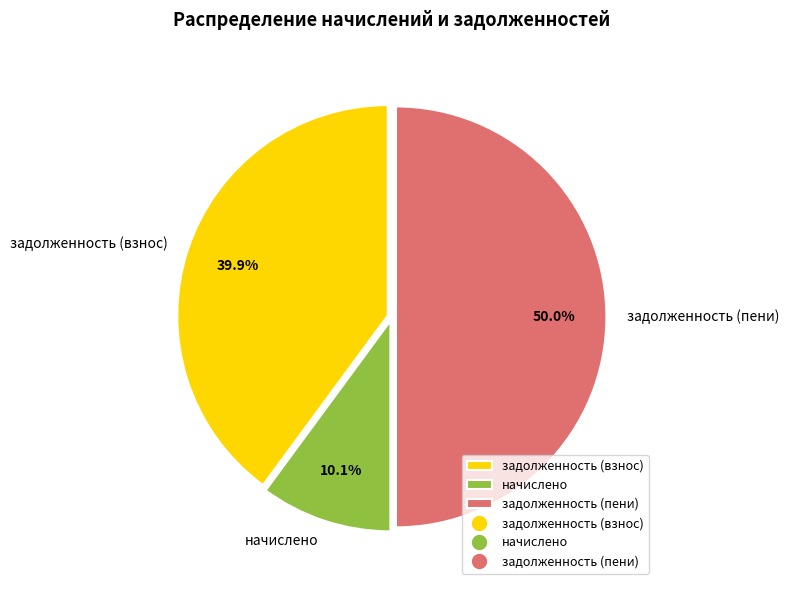

Which has a higher value, задолженность (взнос) or начислено?

задолженность (взнос)